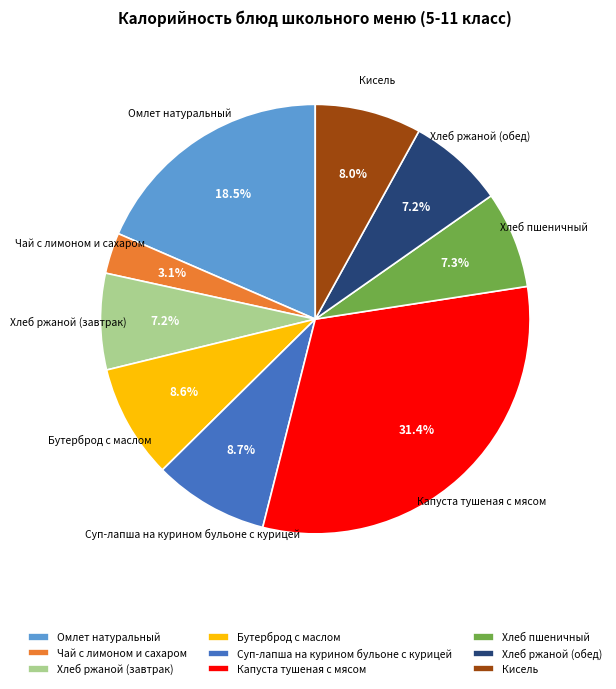

Is Суп-лапша на курином бульоне с курицей the majority of the pie?

No